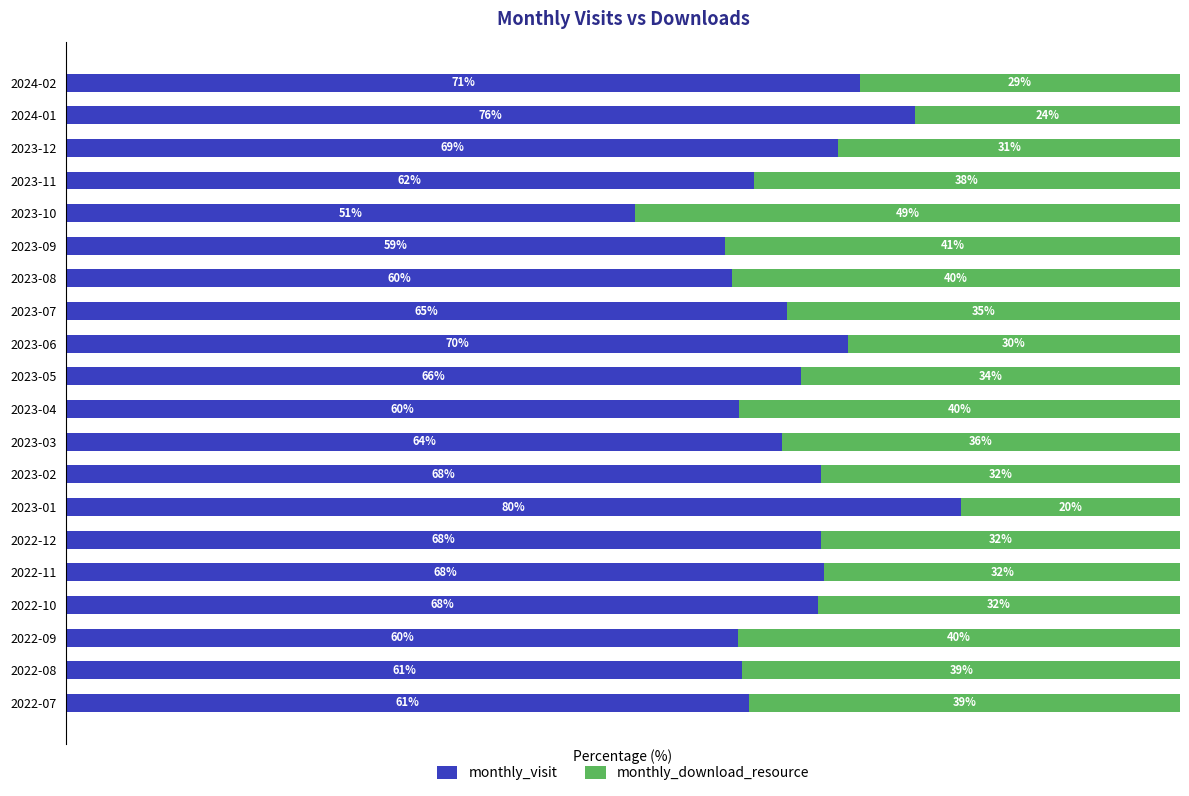

Which category has the lowest value in the monthly_visit series?

2023-10